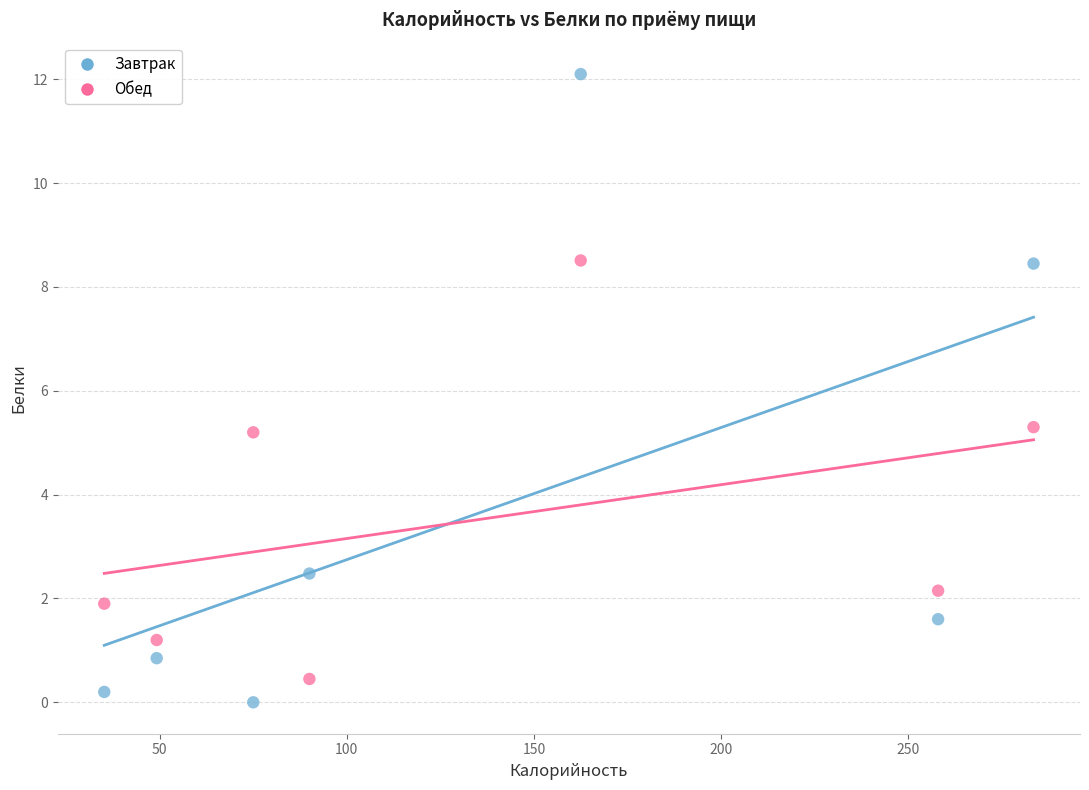

Across all data points, what is the range of X values (max minus min)?

248.3